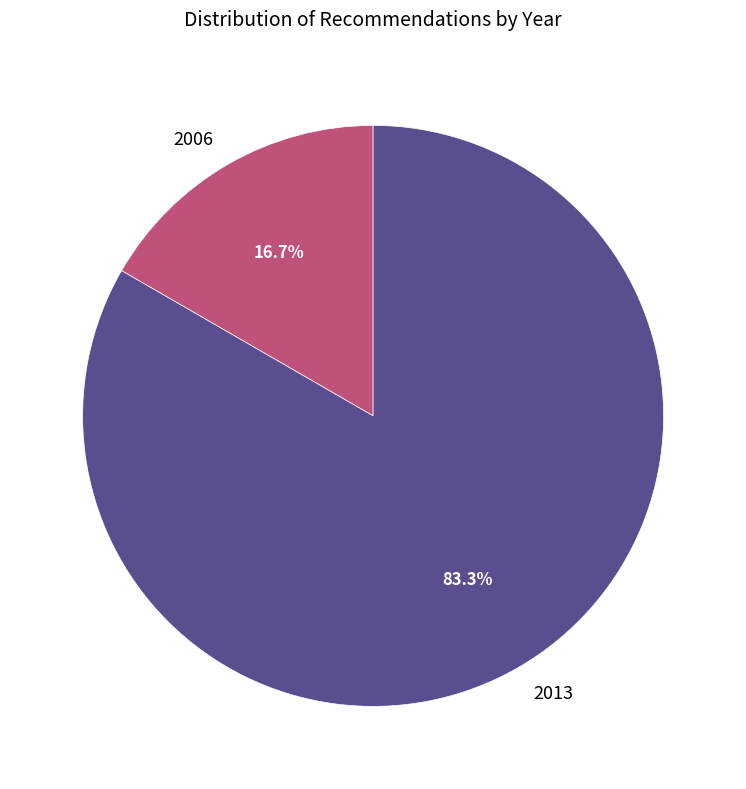

Rank the categories by value from lowest to highest.

2006, 2013